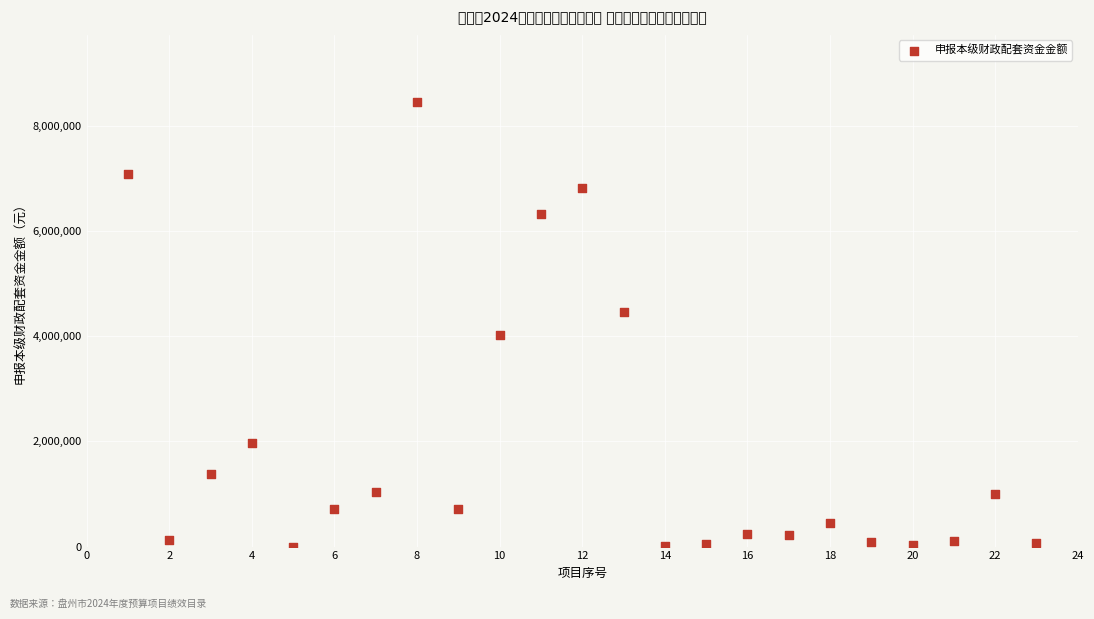

What is the range of X values (max minus min)?

22